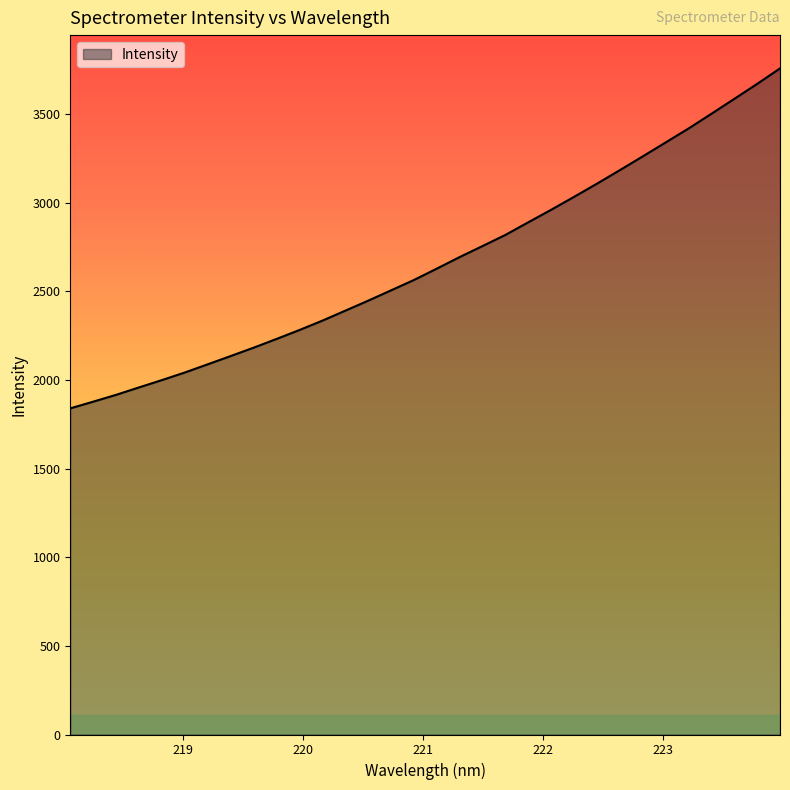

What is the minimum value shown in the chart?

1840.2